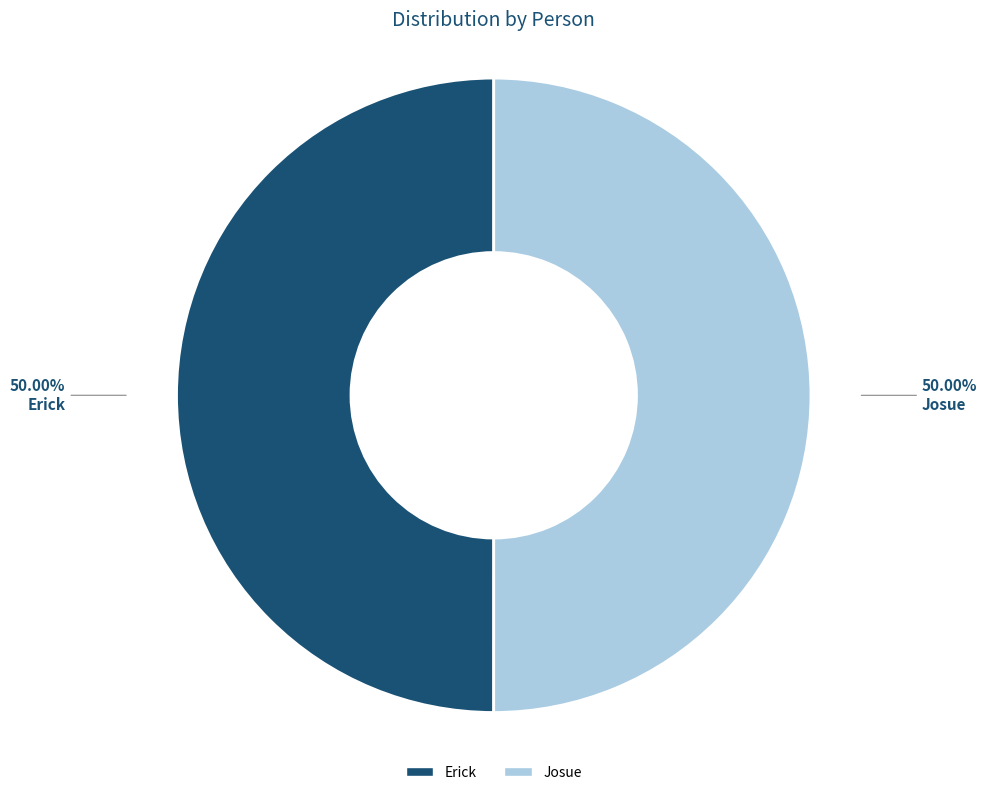

Combined, do Erick and Josue account for over 50%?

Yes